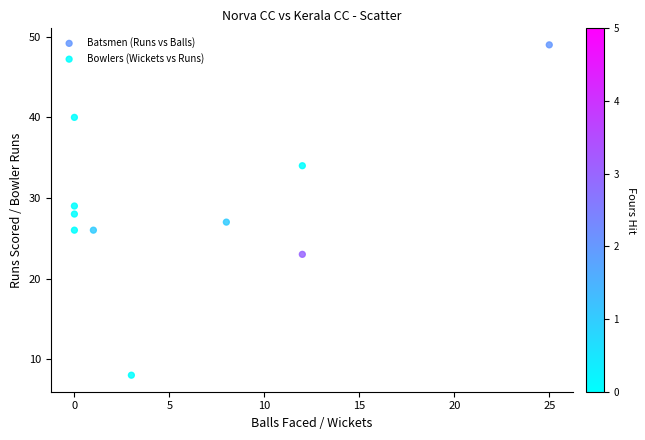

Which series has the largest Y range (max minus min)?

Batsmen (Runs vs Balls)